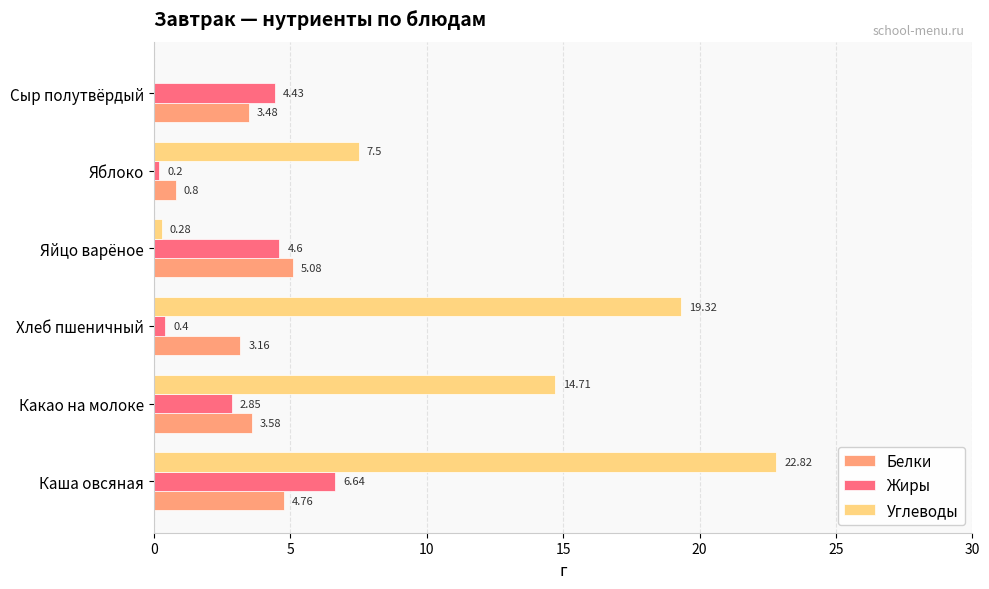

At which label is Углеводы closest to 11?

Яблоко